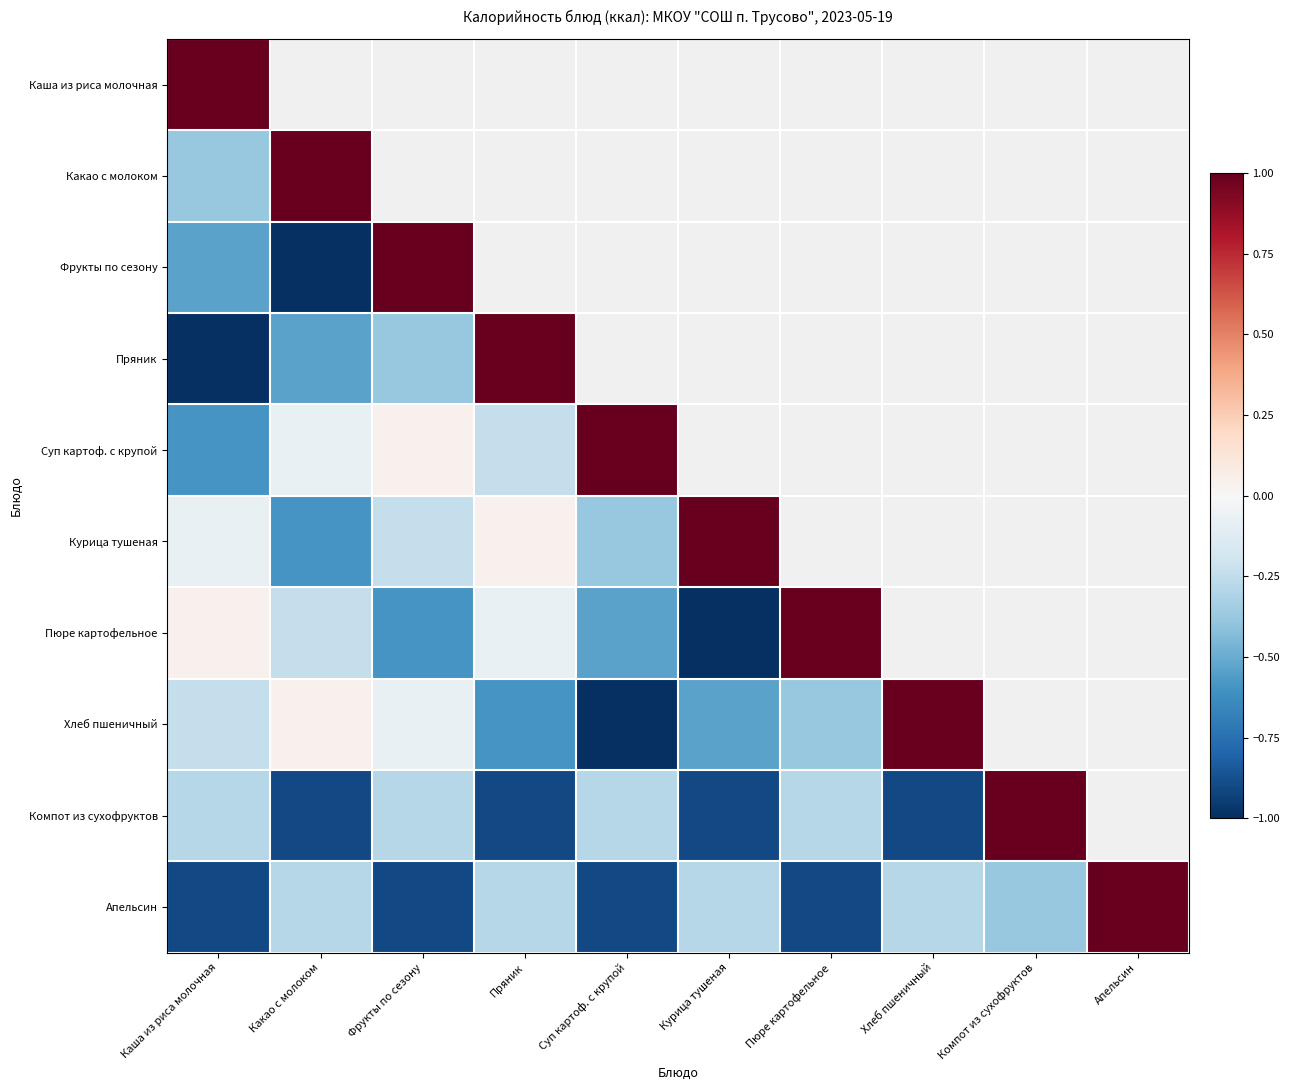

How many categories are shown in the chart?

10